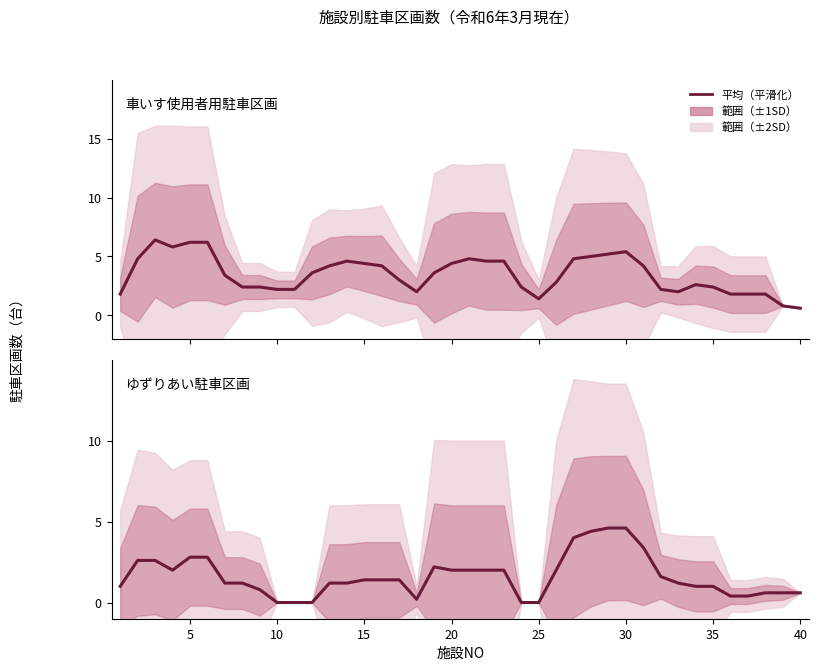

How many lines are shown in the chart?

2